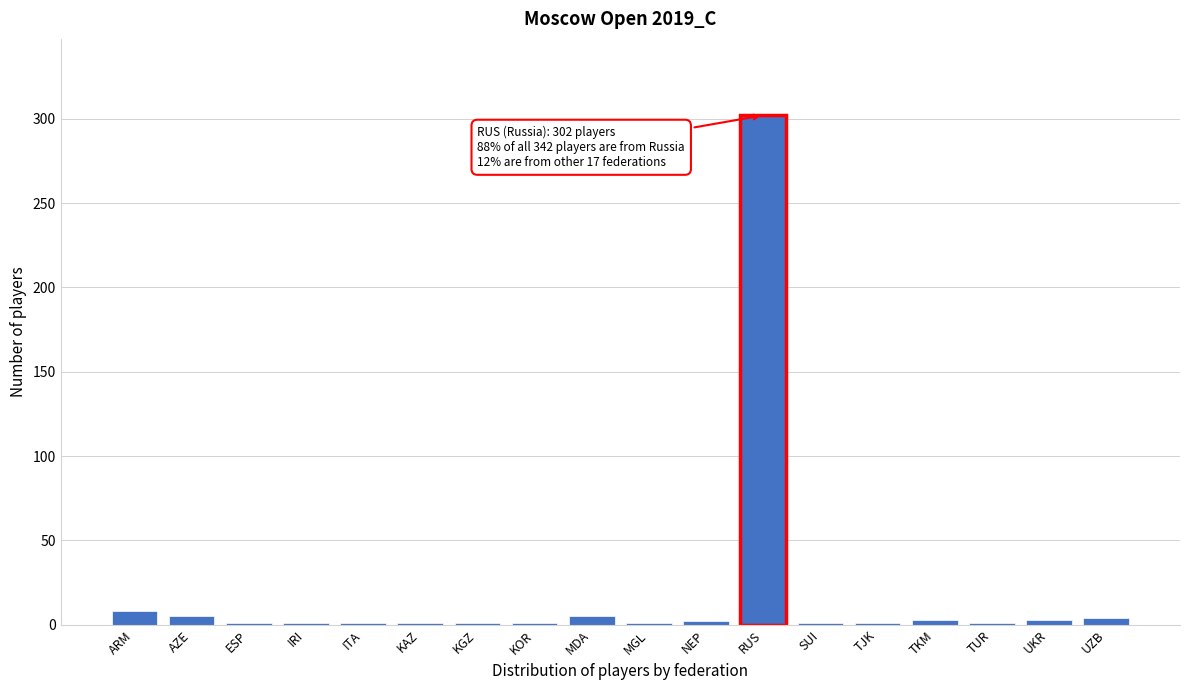

What is the sum of all values?

342